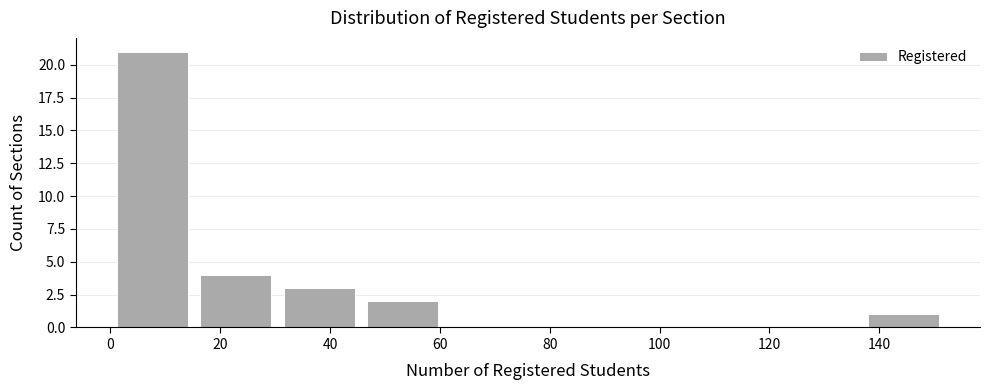

Reading left to right, transcribe this chart: for each bar, give the range it covers on the x-axis and its height. Neither the bar edges nor the heights are printed on the chart, so give them approximately, as read against the axes.

0.0 to 15.2: 21
15.2 to 30.4: 4
30.4 to 45.6: 3
45.6 to 60.8: 2
60.8 to 76.0: 0
76.0 to 91.2: 0
91.2 to 106.4: 0
106.4 to 121.6: 0
121.6 to 136.8: 0
136.8 to 152.0: 1